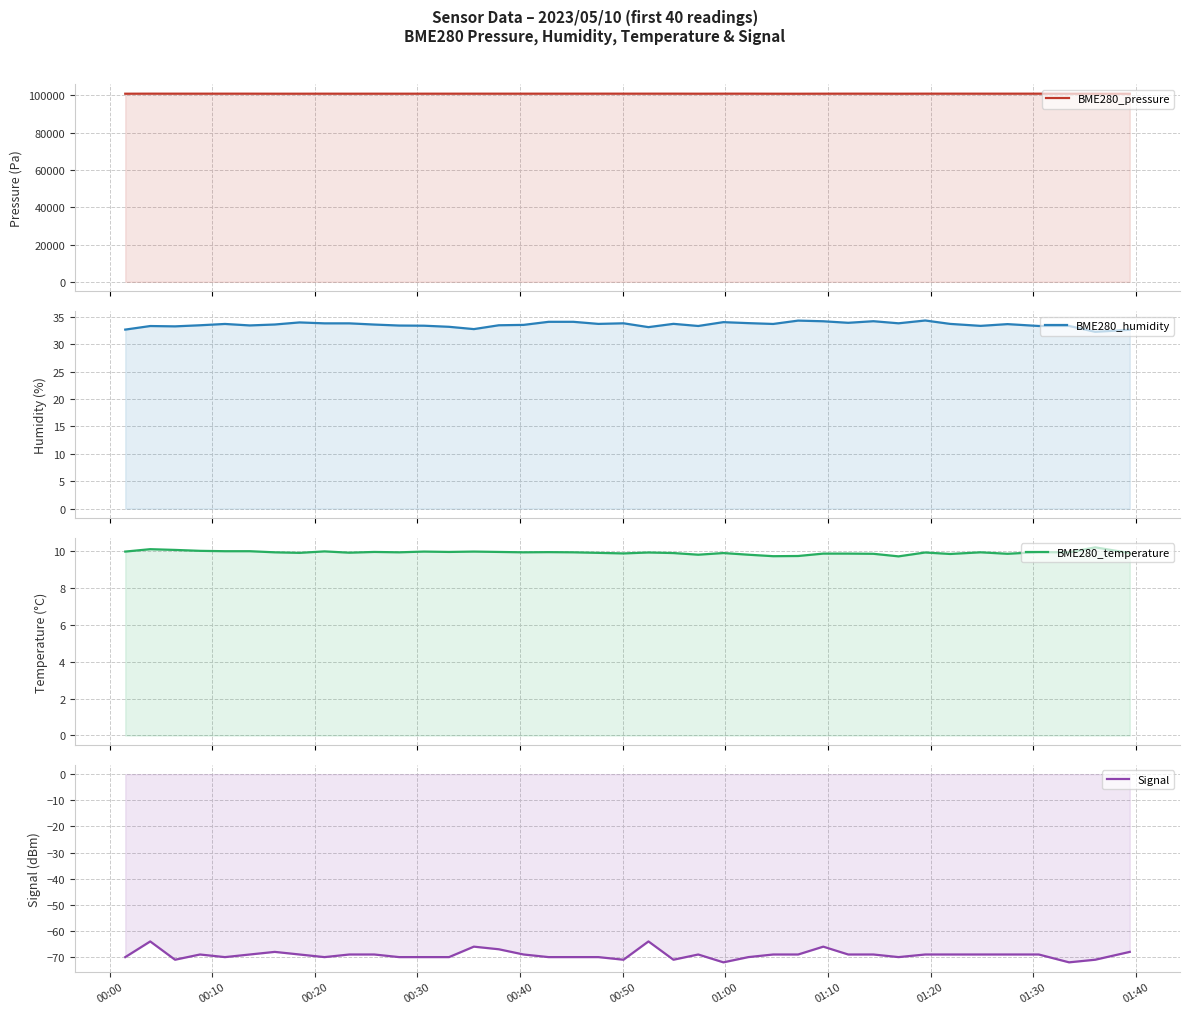

True or false: BME280_humidity and BME280_pressure intersect in this chart.

False